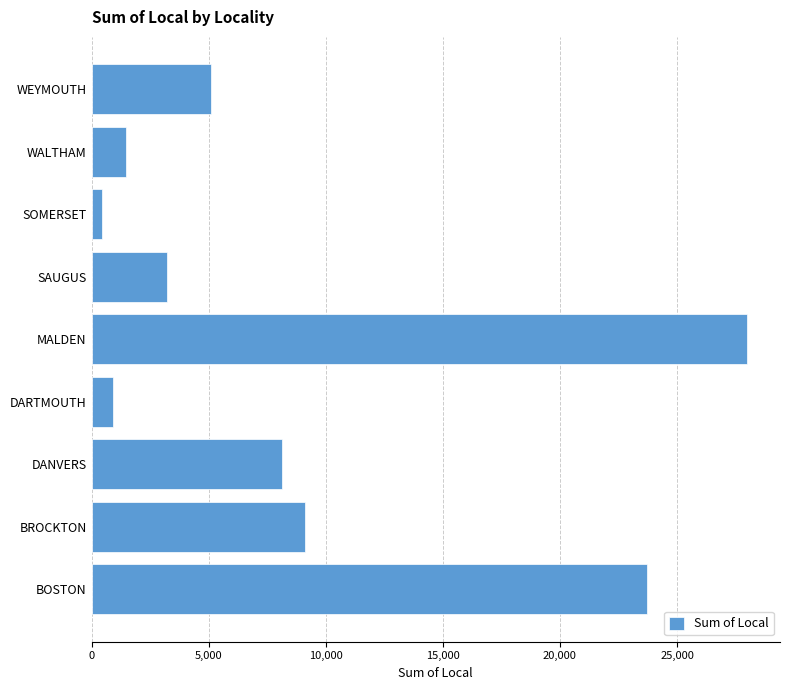

Does the chart contain any negative values?

No